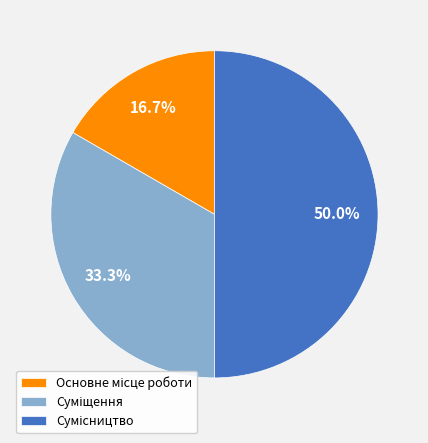

Which has a higher value, Суміщення or Основне місце роботи?

Суміщення